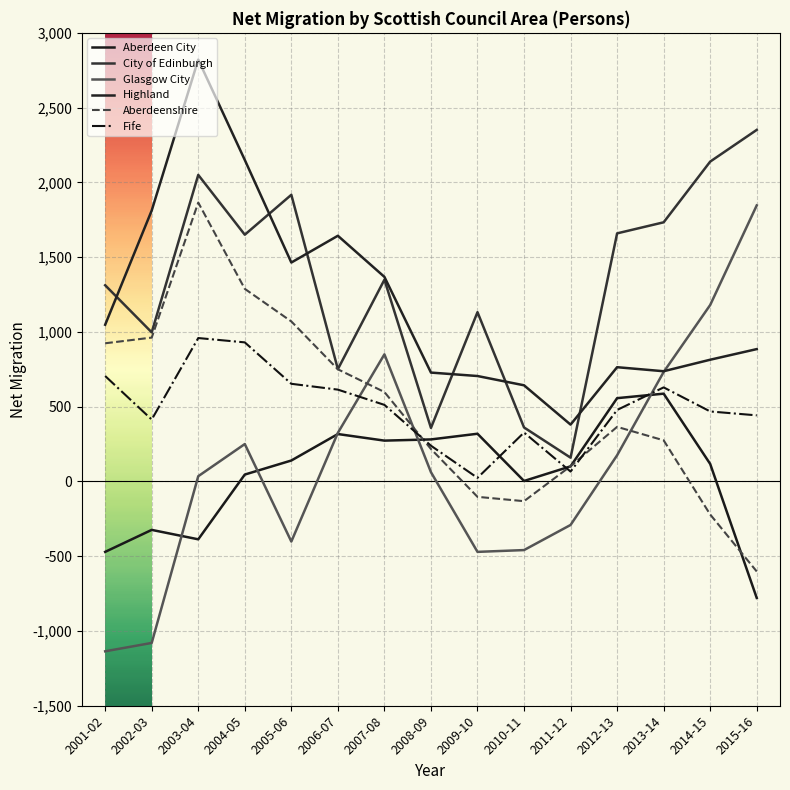

True or false: Highland and City of Edinburgh cross at least once.

True